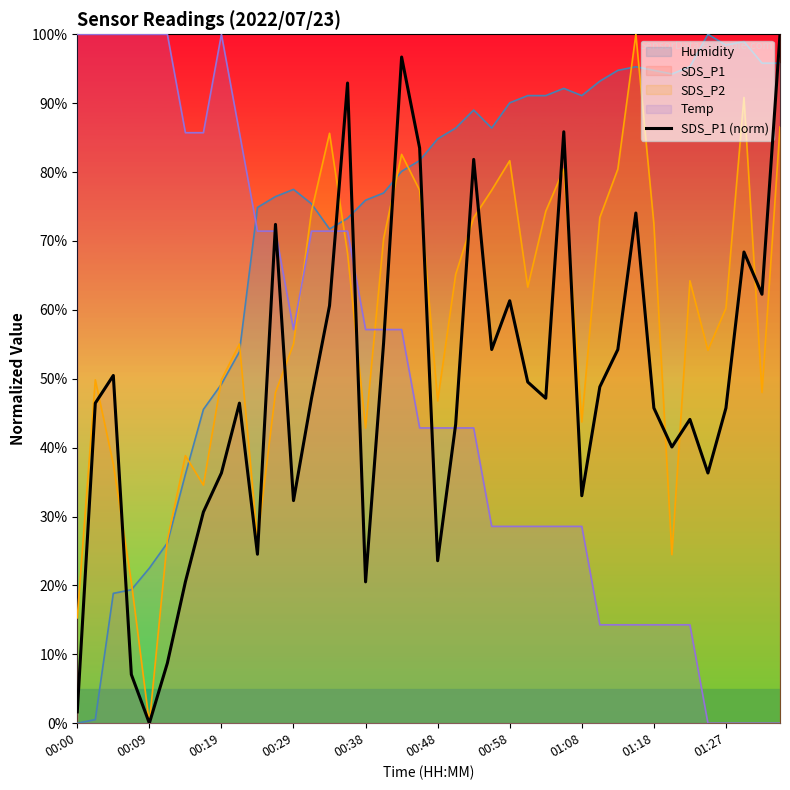

What is the change in value from 00:29 to 36?

+38.7